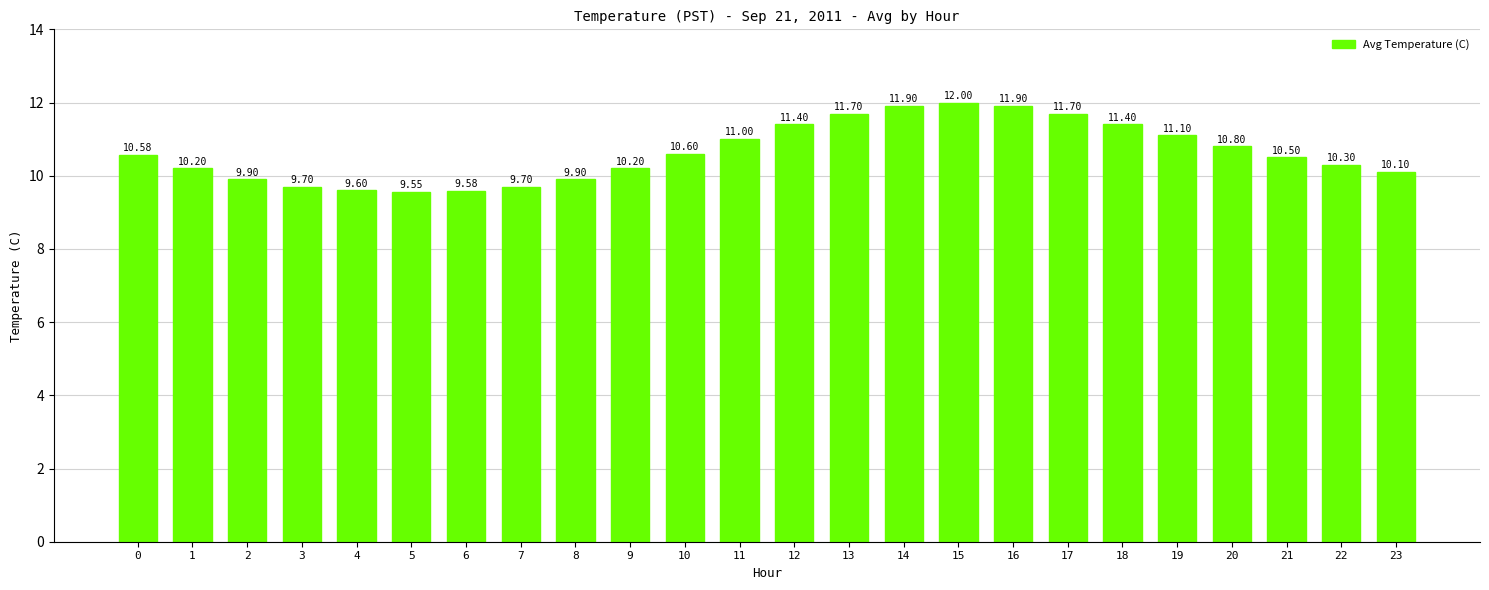

Reading right to left, transcribe all the data shown in this chart.

23=10.1	22=10.3	21=10.5	20=10.8	19=11.1	18=11.4	17=11.7	16=11.9	15=12.0	14=11.9	13=11.7	12=11.4	11=11.0	10=10.6	9=10.2	8=9.9	7=9.7	6=9.6	5=9.6	4=9.6	3=9.7	2=9.9	1=10.2	0=10.6